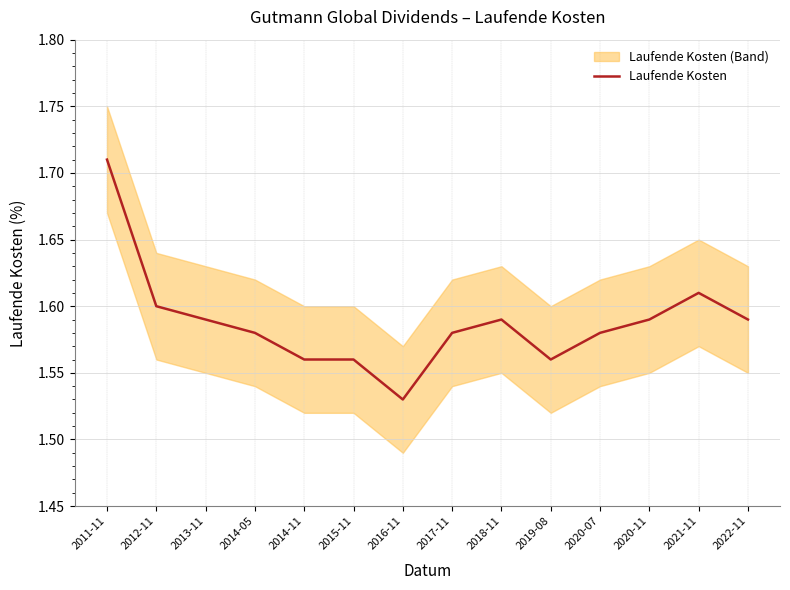

Which category has the highest value across all series?

2011-11